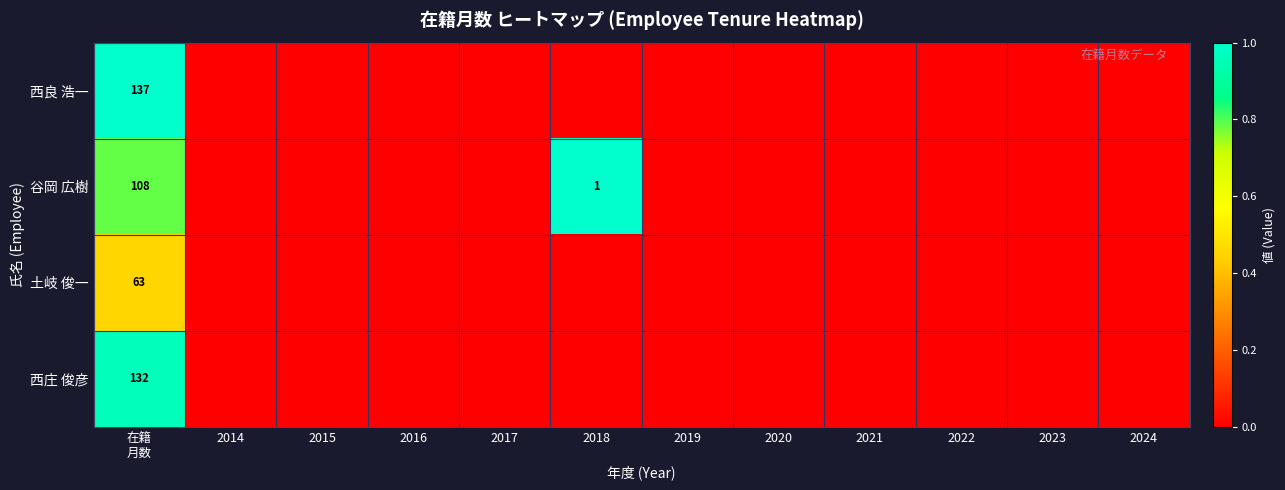

Where is 土岐 俊一 nearest to the value 0?

2014